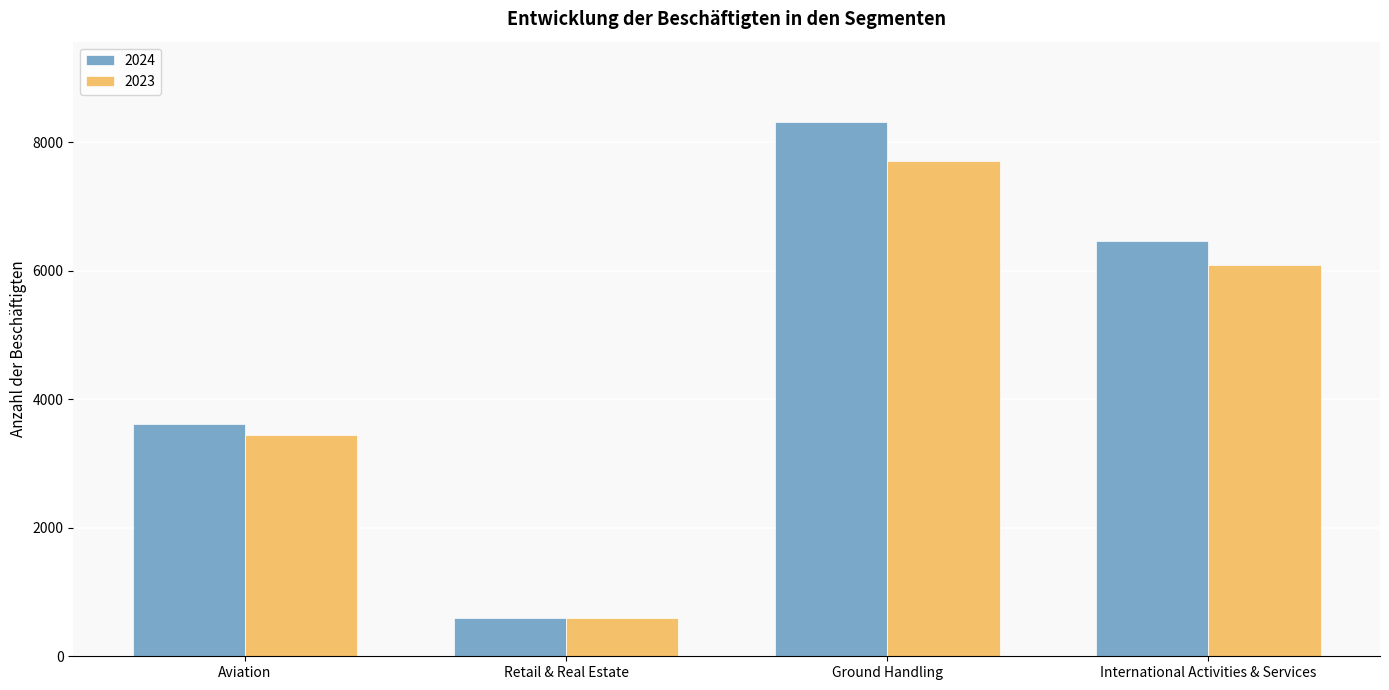

How many bars are there in each group?

2